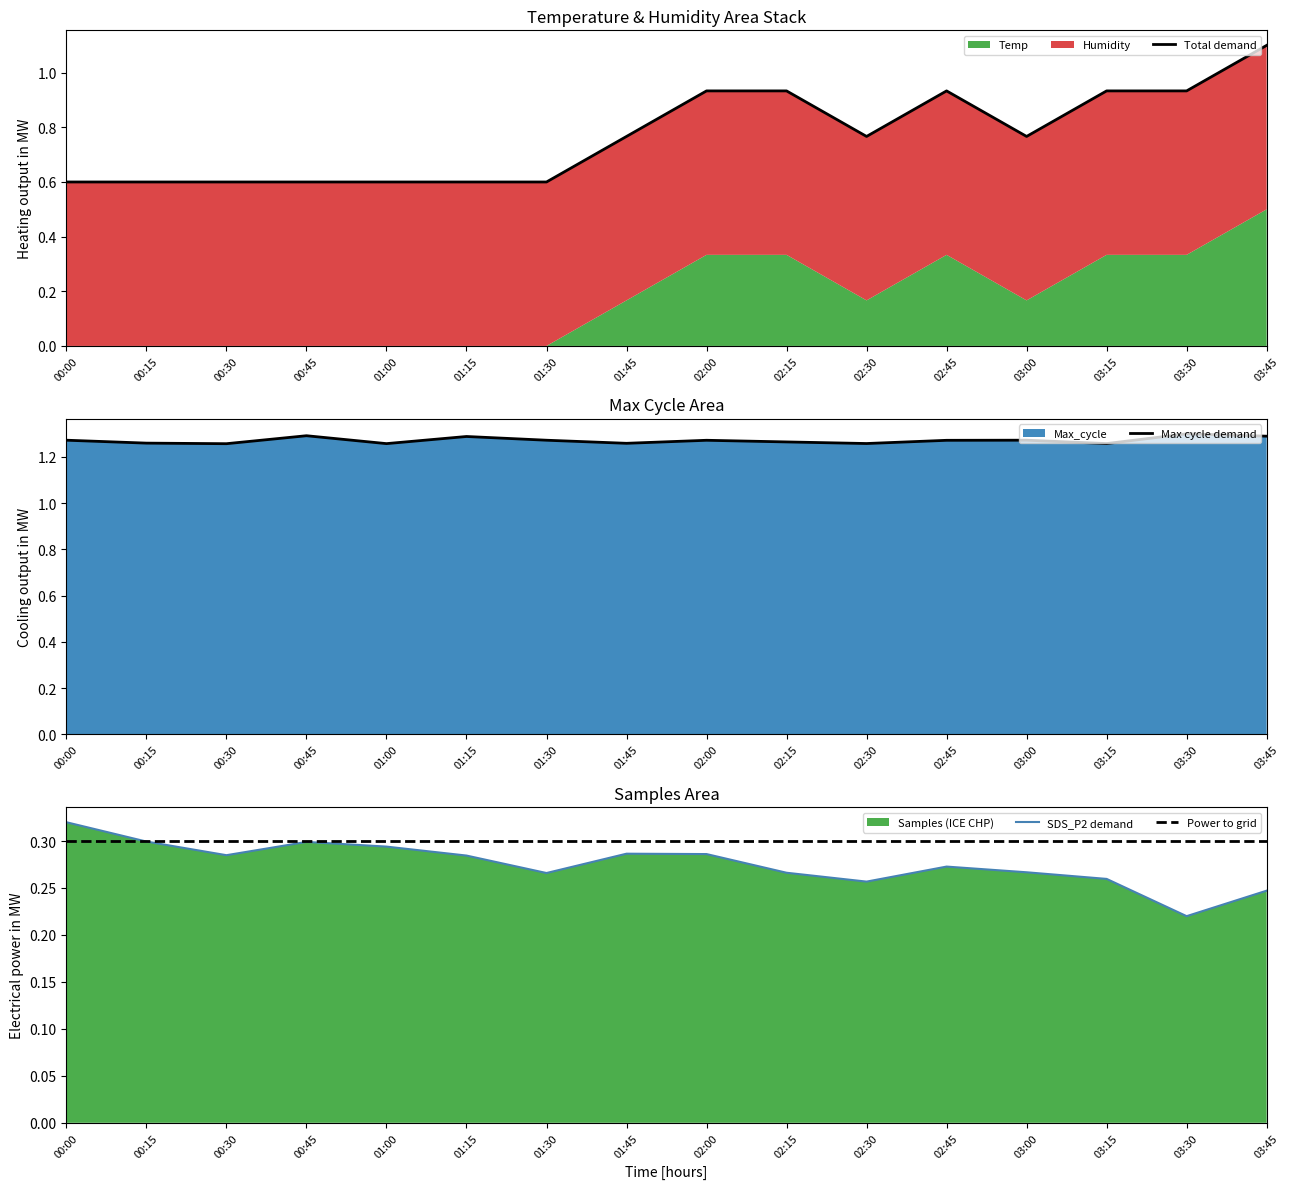

At how many categories does at least one series exceed 0?

16